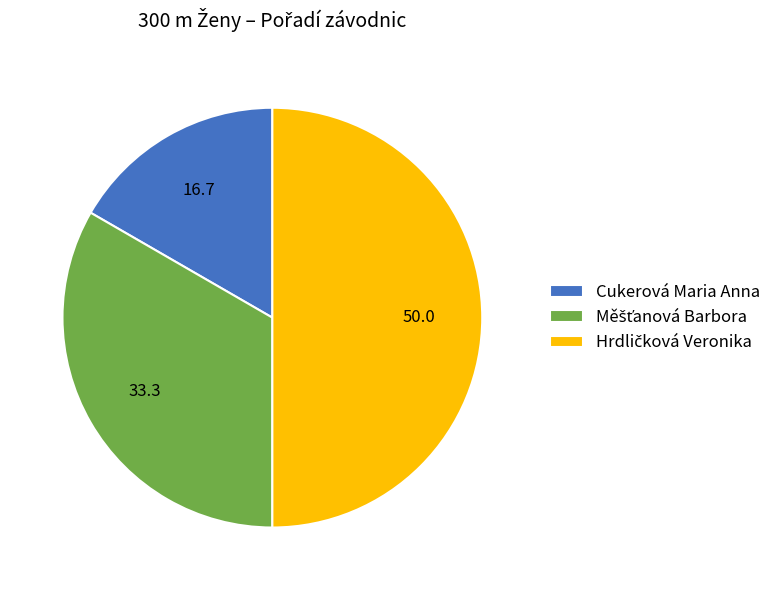

True or false: Cukerová Maria Anna accounts for 10% of the total.

False